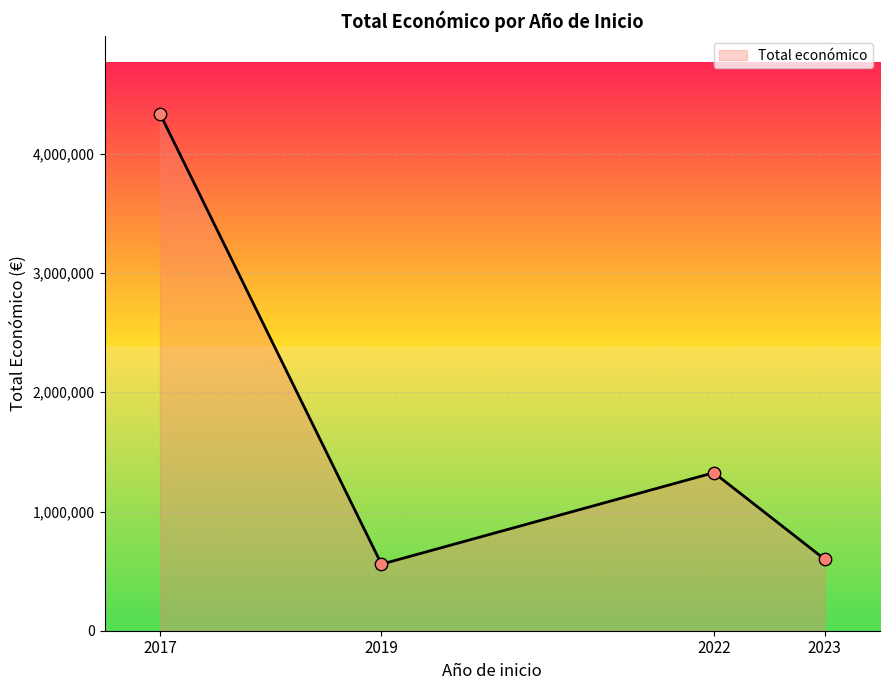

Approximately how many times larger is the value at 2023 compared to 2022?

0.5